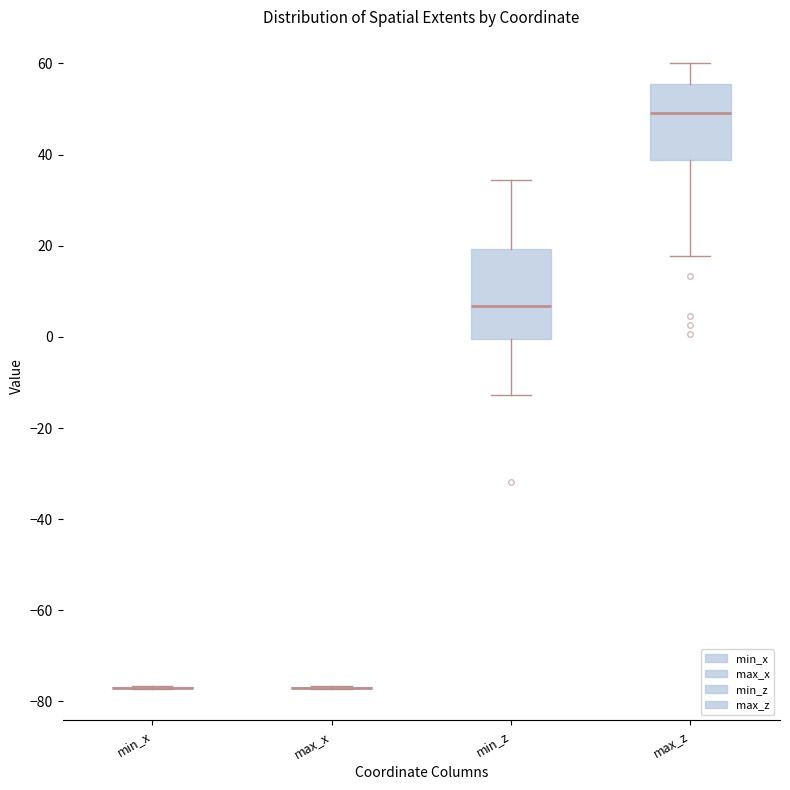

Reading left to right, read every box against the y-axis: the position of its median line, the range the box covers, and the ends of its whiskers. The values are not printed on the chart, so give them approximately, as read against the axis.

min_x: box collapsed to a line at -76, whiskers -78 to -76
max_x: box collapsed to a line at -76, whiskers -78 to -76
min_z: median 6, box 0 to 20, whiskers -12 to 34
max_z: median 50, box 38 to 56, whiskers 18 to 60